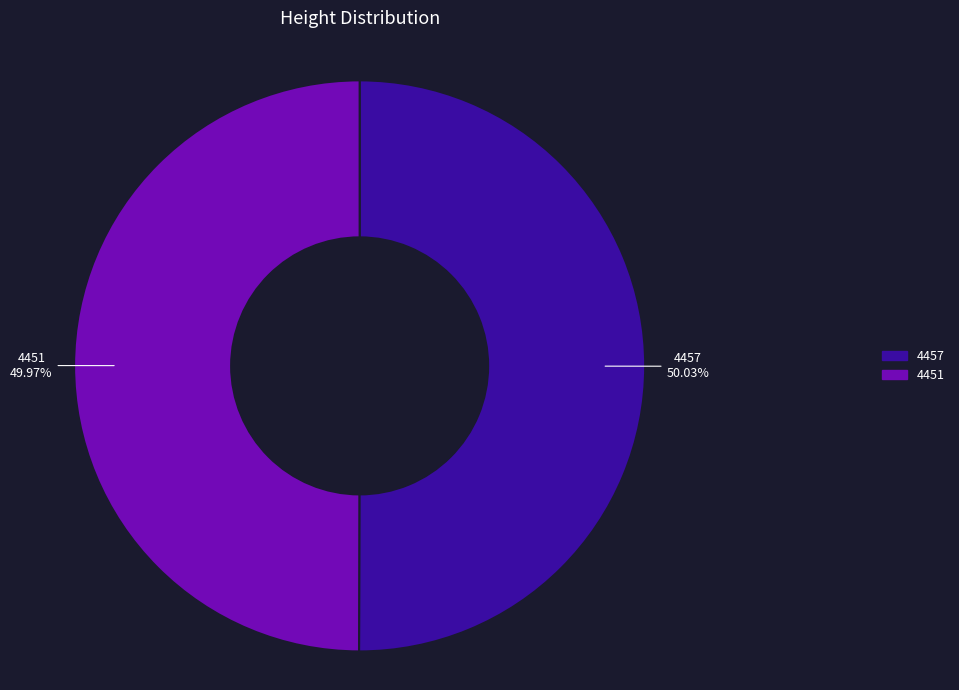

Does any single category account for the majority?

Yes